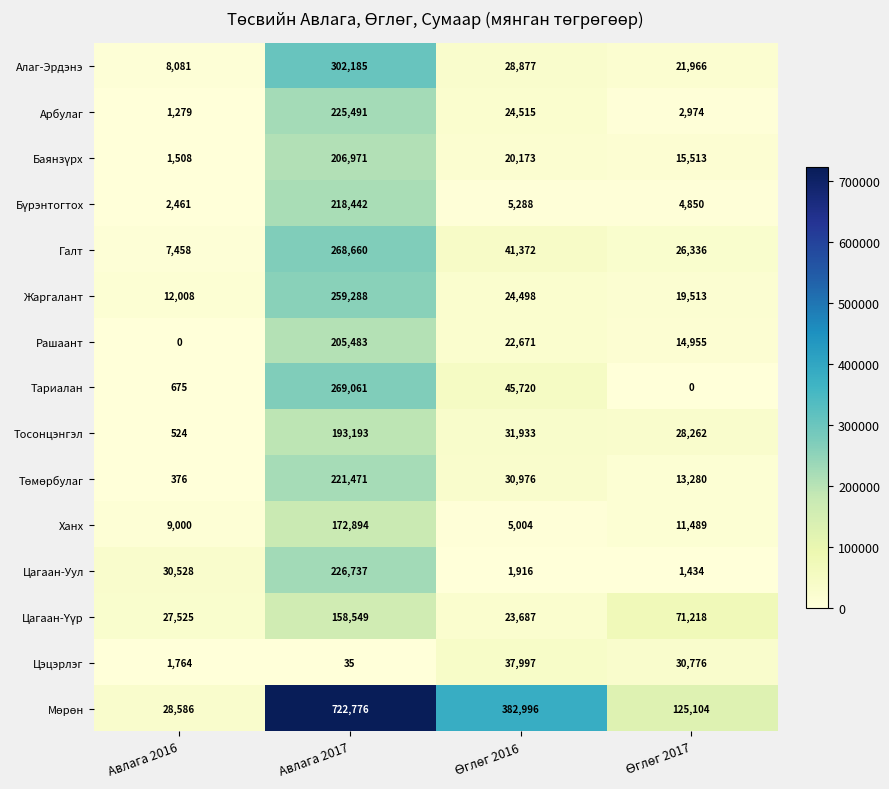

What is the total value across all series at Авлага 2017?

3651236